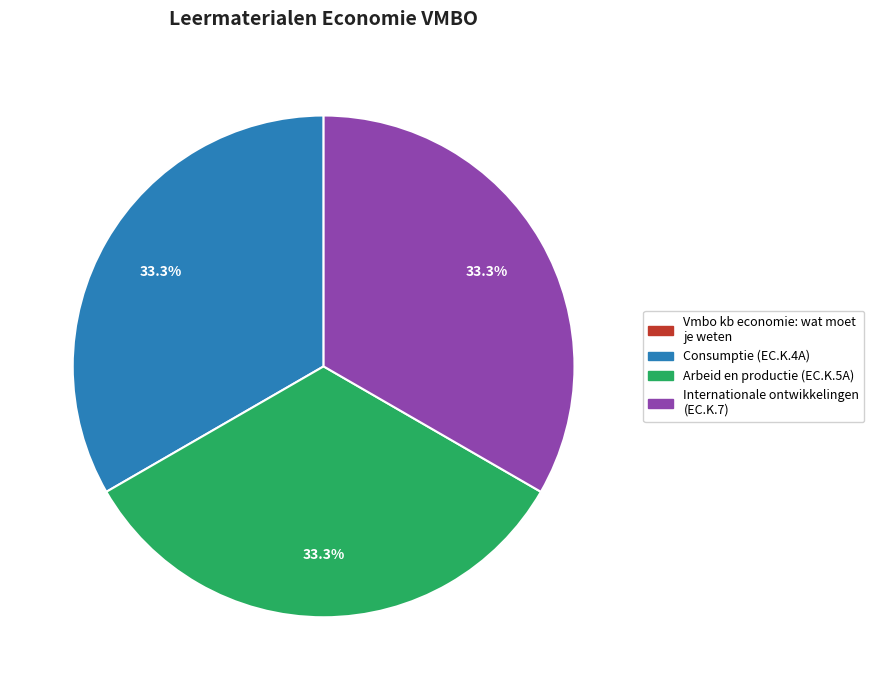

What portion of the pie excludes Arbeid en productie (EC.K.5A)?

66.7%